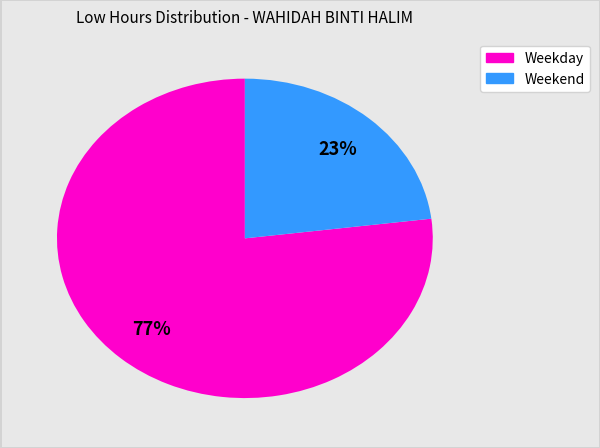

Does any single category account for the majority?

Yes